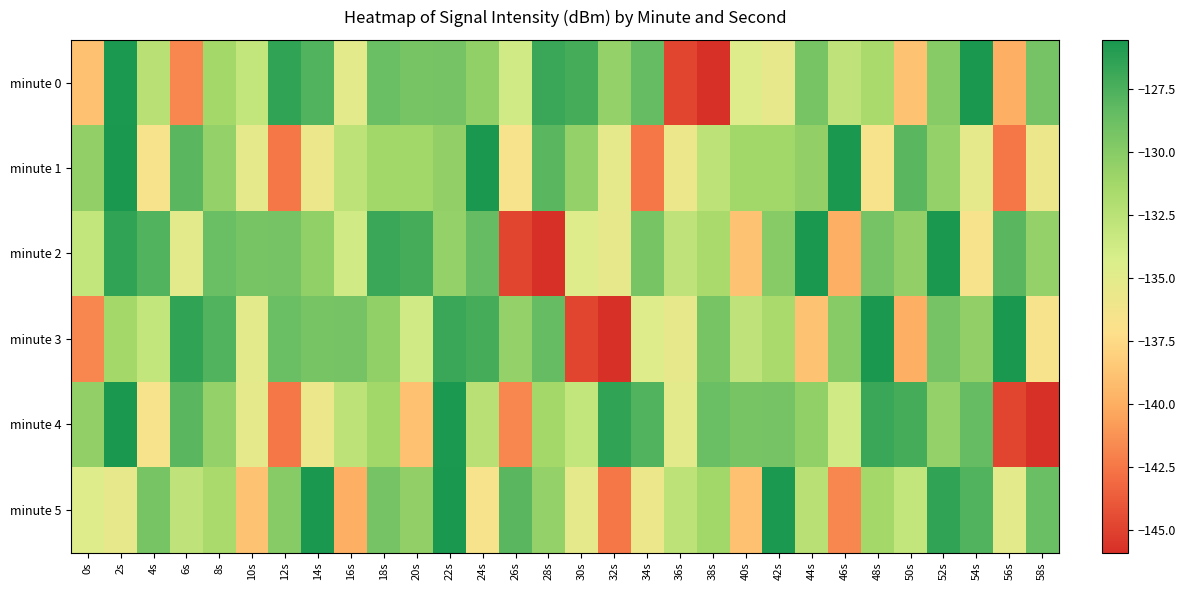

Between 48s and 26s, which is larger?

48s